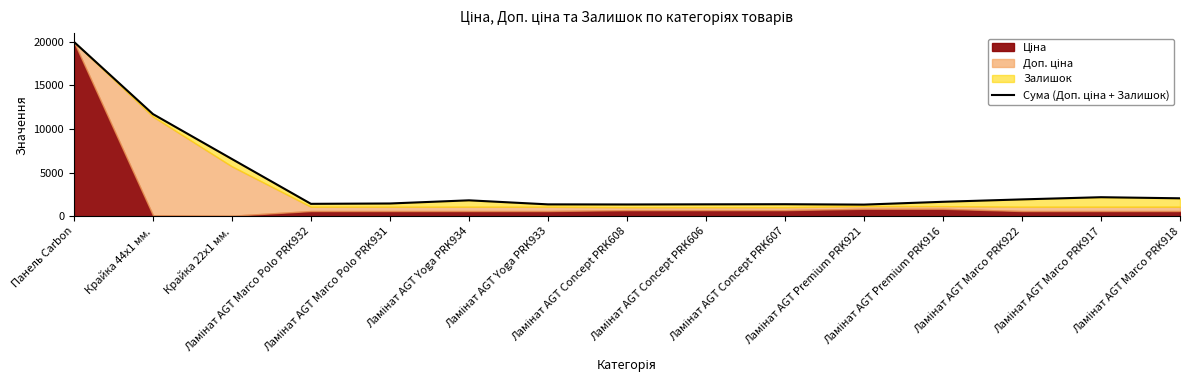

List the labels in order of value, largest first.

Панель Carbon, Крайка 44x1 мм., Крайка 22x1 мм., Ламінат AGT Marco PRK917, Ламінат AGT Marco PRK918, Ламінат AGT Marco PRK922, Ламінат AGT Yoga PRK934, Ламінат AGT Premium PRK916, Ламінат AGT Marco Polo PRK931, Ламінат AGT Marco Polo PRK932, Ламінат AGT Concept PRK607, Ламінат AGT Concept PRK606, Ламінат AGT Yoga PRK933, Ламінат AGT Concept PRK608, Ламінат AGT Premium PRK921